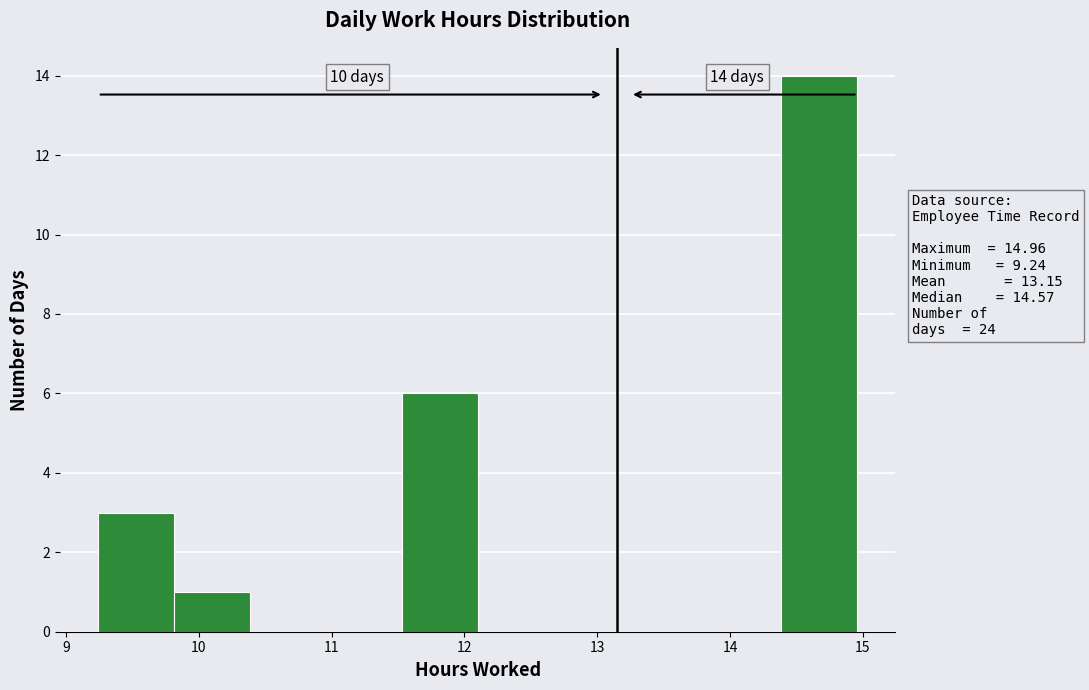

Over which range of the x-axis is the bar tallest?

14.4 to 15.0